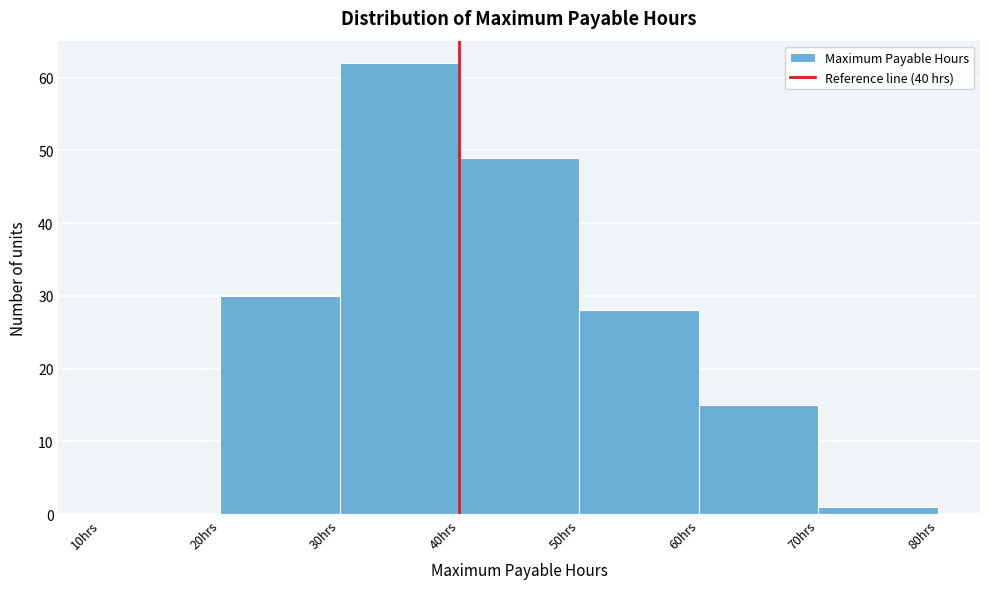

Over which range of the x-axis is the bar tallest?

30 to 40